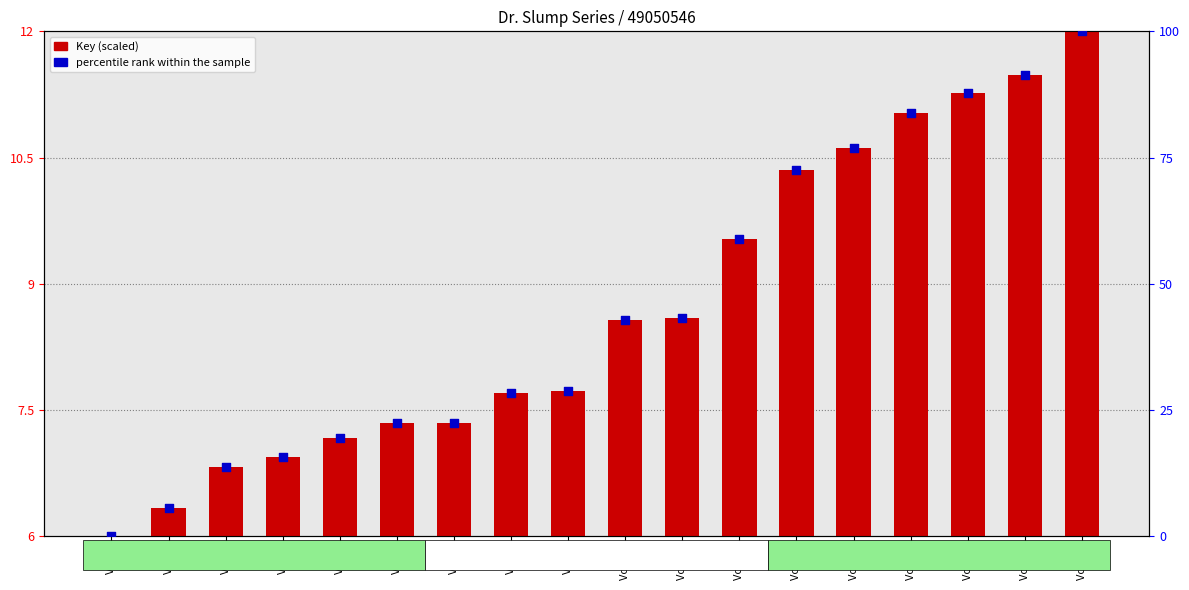

At how many categories does at least one series exceed 94?

1